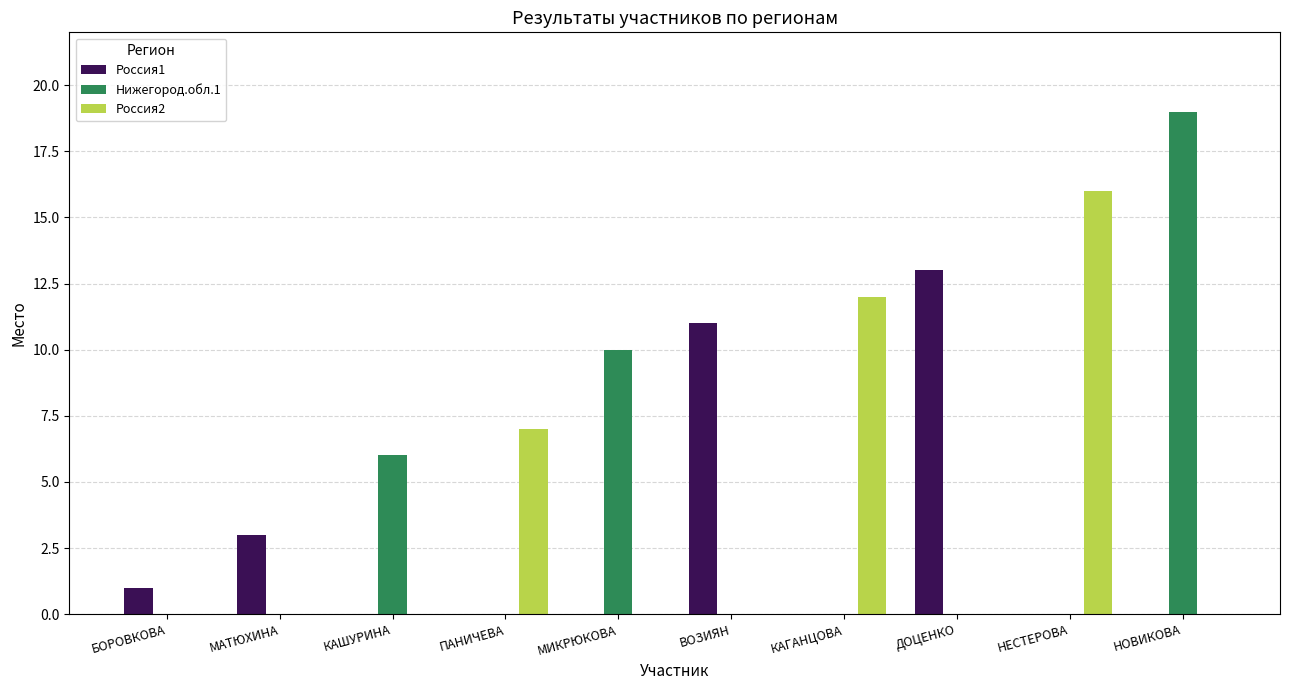

Where is Россия2 nearest to the value 8?

ПАНИЧЕВА